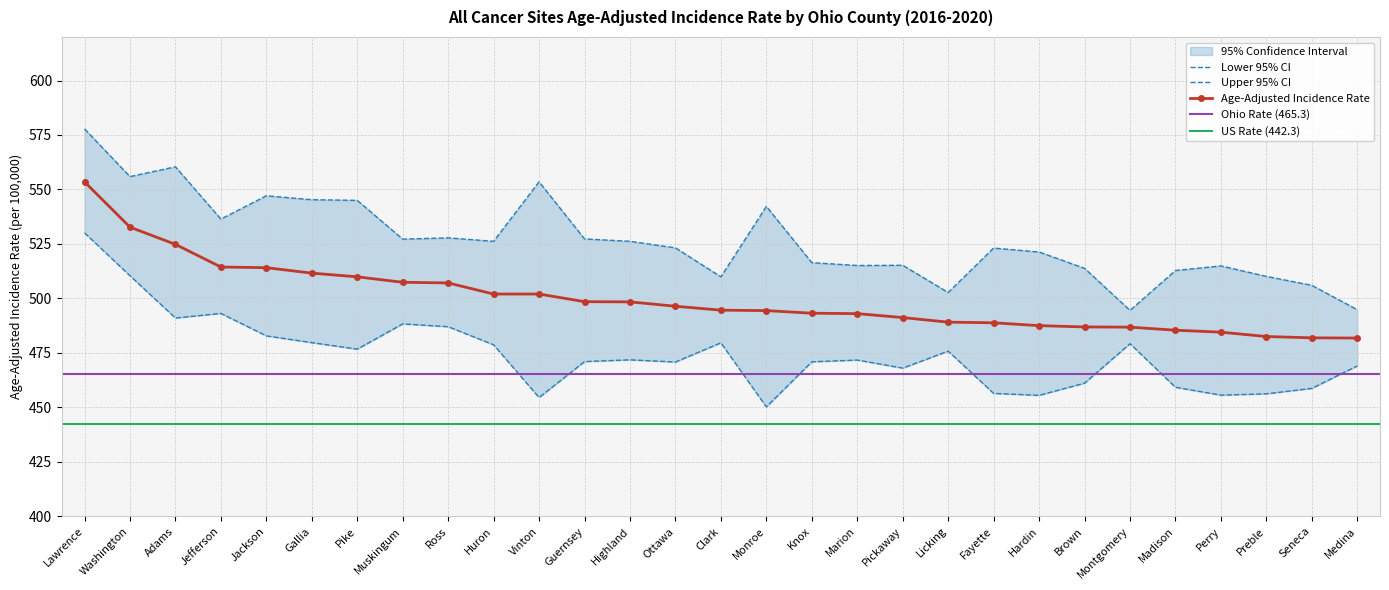

At how many categories does at least one series exceed 558?

2